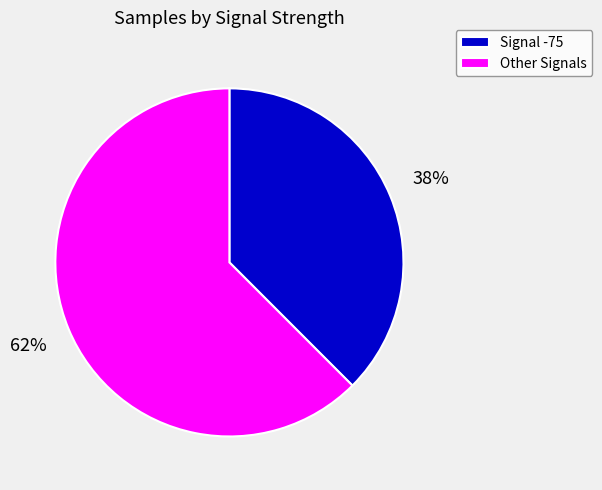

Is there any slice that represents more than half of the pie?

Yes